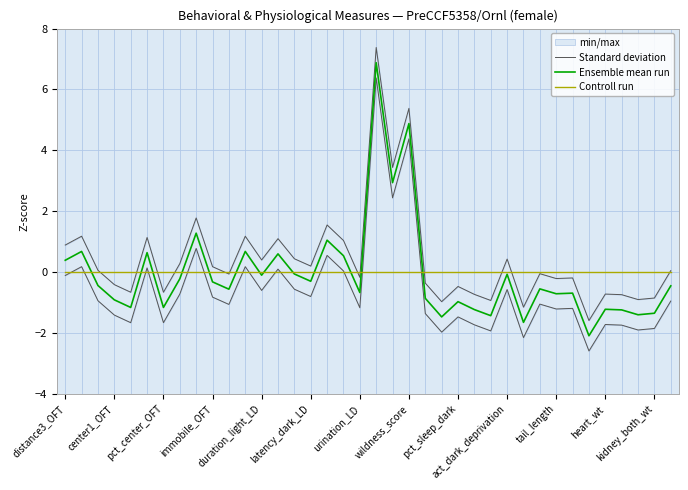

Reading left to right, extract all data points from this chart.

Standard deviation: 0.9	1.2	0.1	-0.4	-0.7	1.1	-0.7	0.3	1.8	0.2	-0.1	1.2	0.4	1.1	0.4	0.2	1.6	1.0	-0.2	7.4	3.4	5.4	-0.4	-1.0	-0.5	-0.7	-0.9	0.4	-1.1	-0.1	-0.2	-0.2	-1.6	-0.7	-0.7	-0.9	-0.9	0.0
Ensemble mean run: 0.4	0.7	-0.4	-0.9	-1.2	0.6	-1.2	-0.2	1.3	-0.3	-0.6	0.7	-0.1	0.6	-0.1	-0.3	1.1	0.5	-0.7	6.9	2.9	4.9	-0.9	-1.5	-1.0	-1.2	-1.4	-0.1	-1.6	-0.6	-0.7	-0.7	-2.1	-1.2	-1.2	-1.4	-1.4	-0.5
Controll run: 0.0	0.0	0.0	0.0	0.0	0.0	0.0	0.0	0.0	0.0	0.0	0.0	0.0	0.0	0.0	0.0	0.0	0.0	0.0	0.0	0.0	0.0	0.0	0.0	0.0	0.0	0.0	0.0	0.0	0.0	0.0	0.0	0.0	0.0	0.0	0.0	0.0	0.0